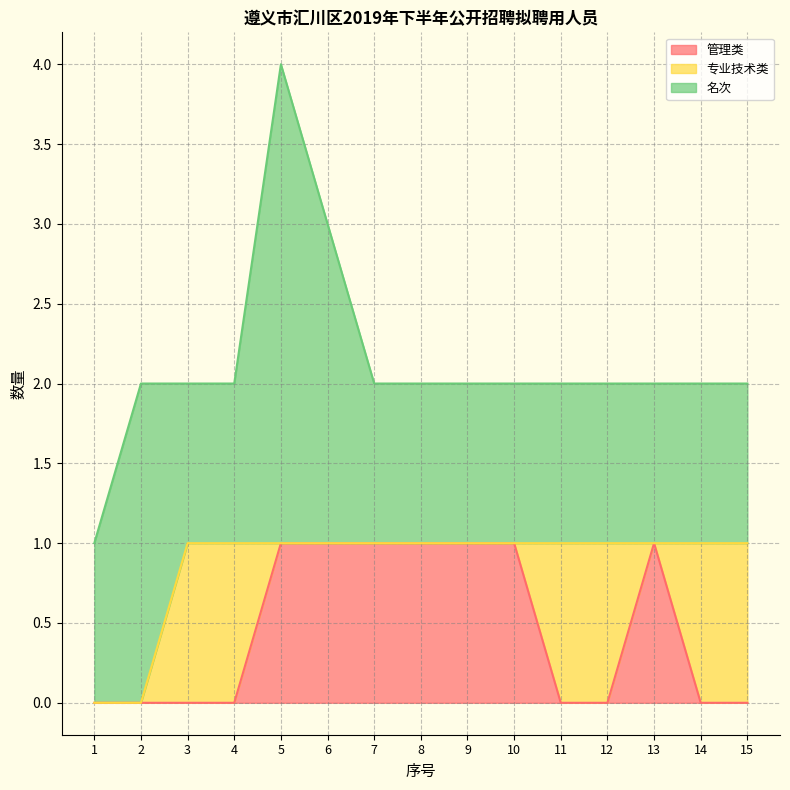

Rank the categories by 管理类 value from highest to lowest.

5, 6, 7, 8, 9, 10, 13, 1, 2, 3, 4, 11, 12, 14, 15